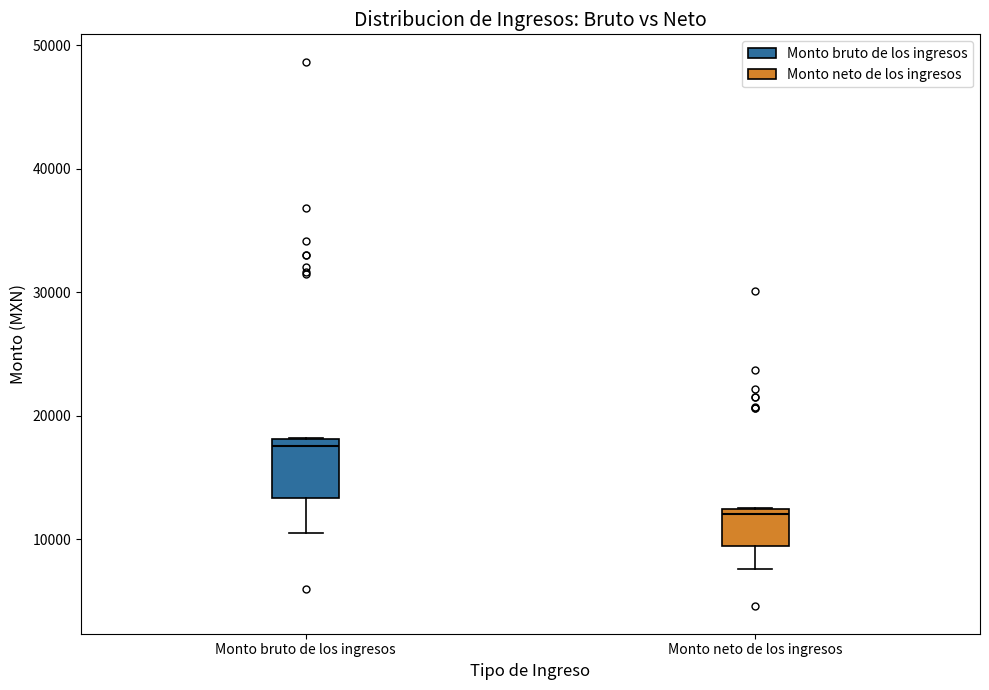

Reading left to right, read every box against the y-axis: the position of its median line, the range the box covers, and the ends of its whiskers. The values are not printed on the chart, so give them approximately, as read against the axis.

Monto bruto de los ingresos: median 18000 (just below the box's upper edge), box 13000 to 18000, whiskers 11000 to 18000
Monto neto de los ingresos: median 12000 (just below the box's upper edge), box 9000 to 12000, whiskers 8000 to 13000